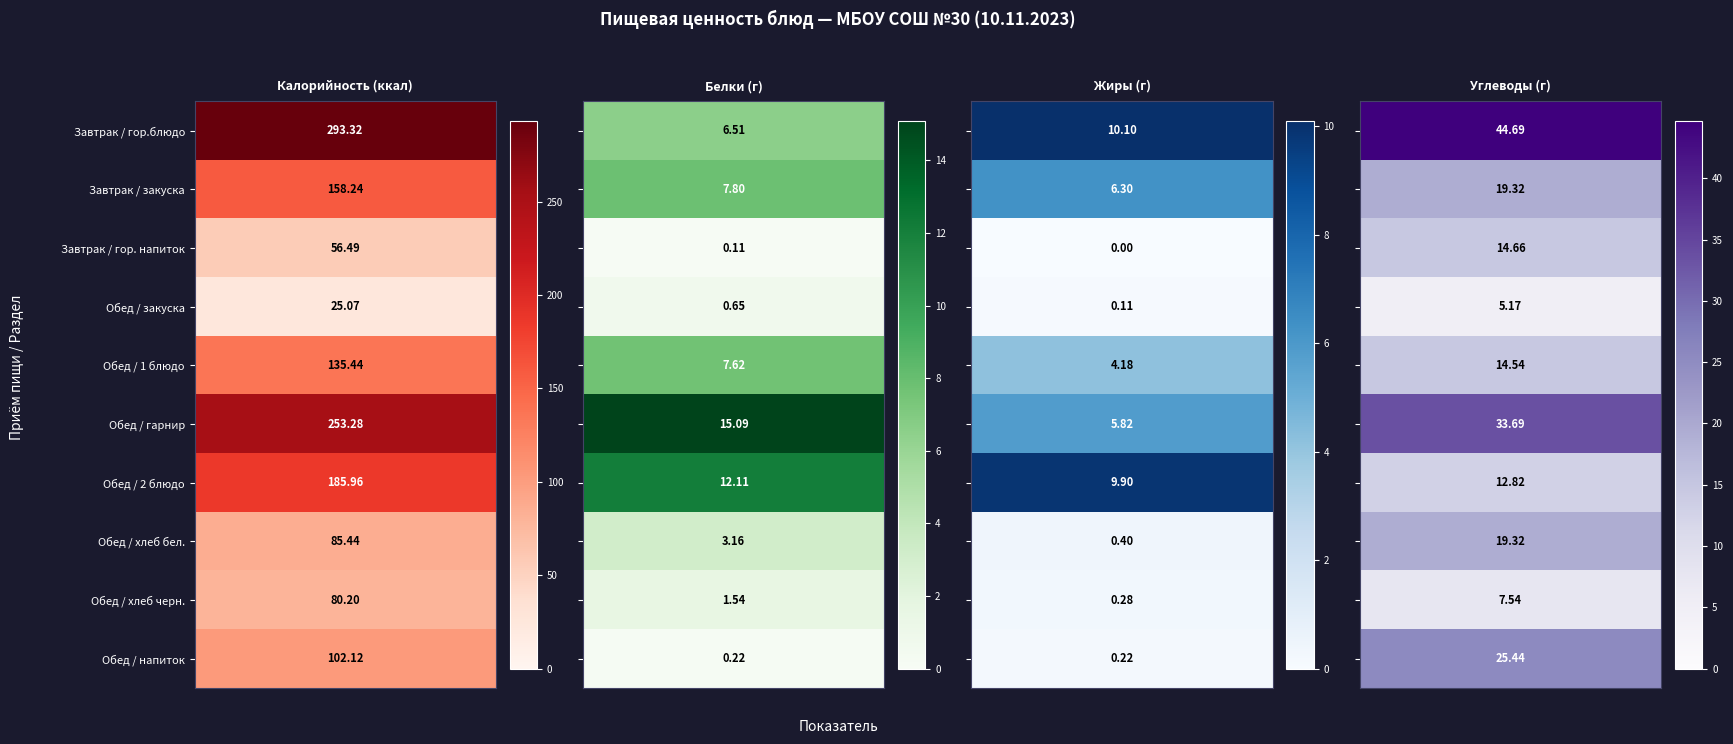

True or false: Обед / 2 блюдо has a value of 22.1 at 3.

False